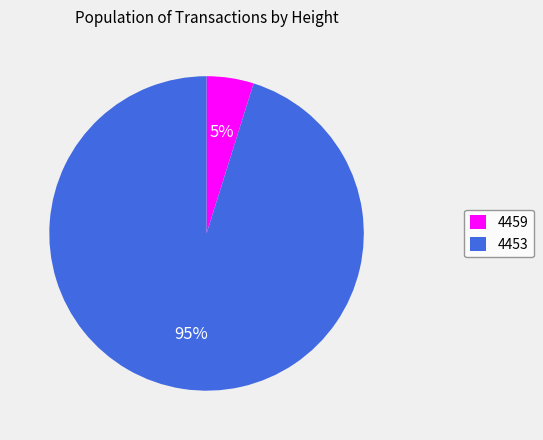

Is the sum of 4459 and 4453 greater than half?

Yes